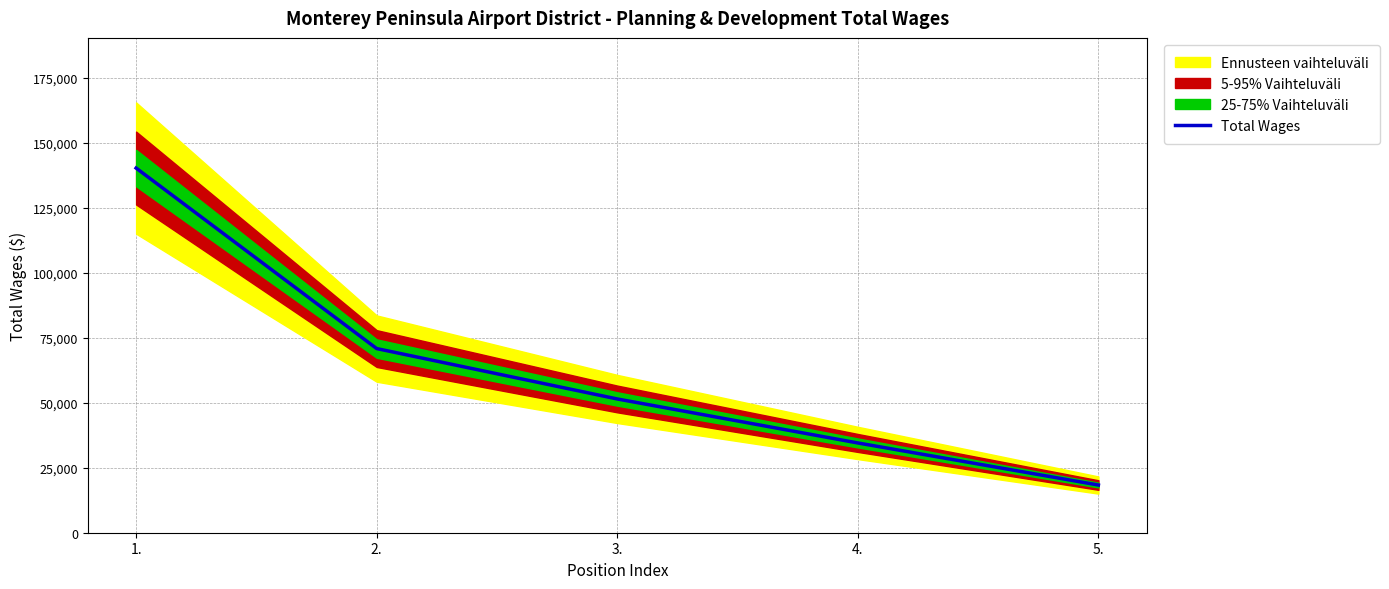

What is the label of the 3rd point from the left?

3.